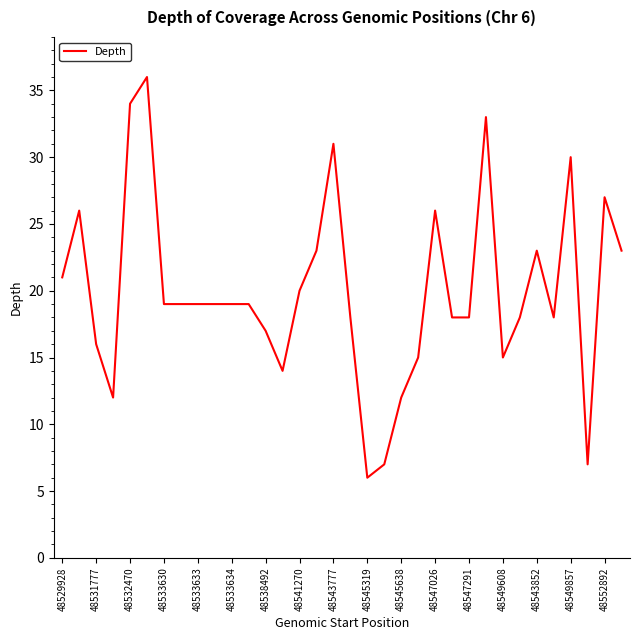

What is the maximum value shown in the chart?

36